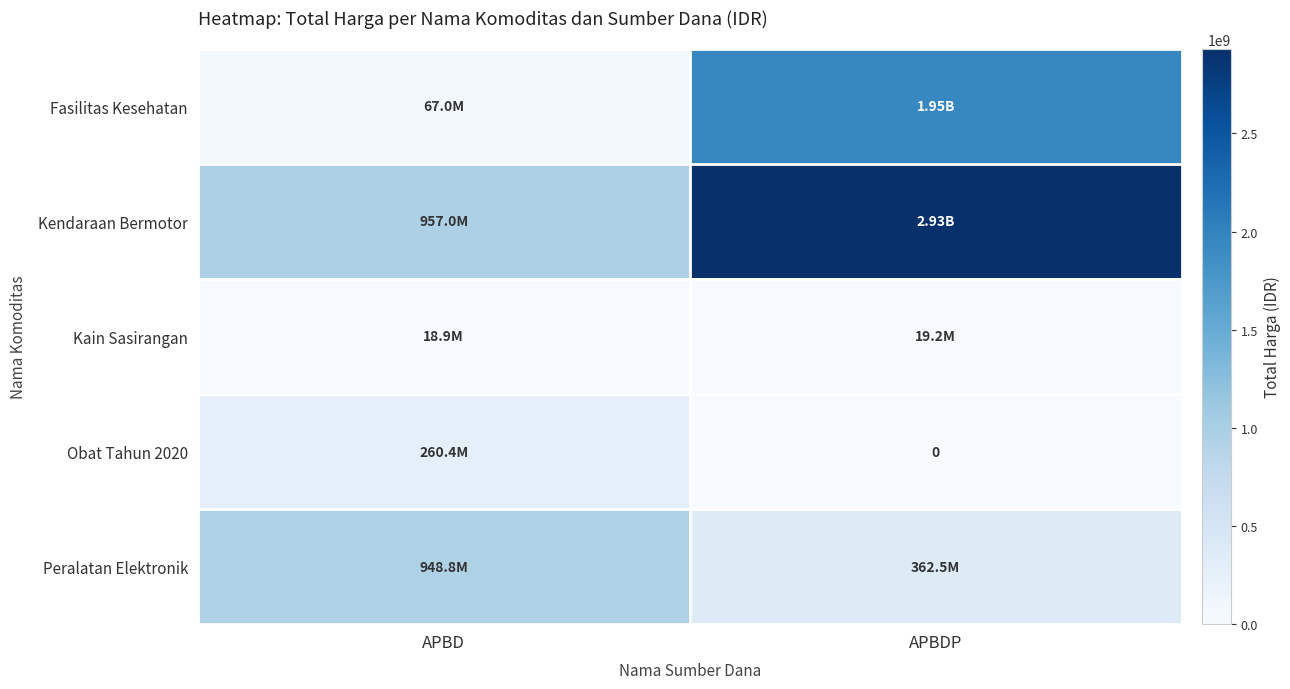

What is the difference between the highest and lowest values at APBDP?

2931562000